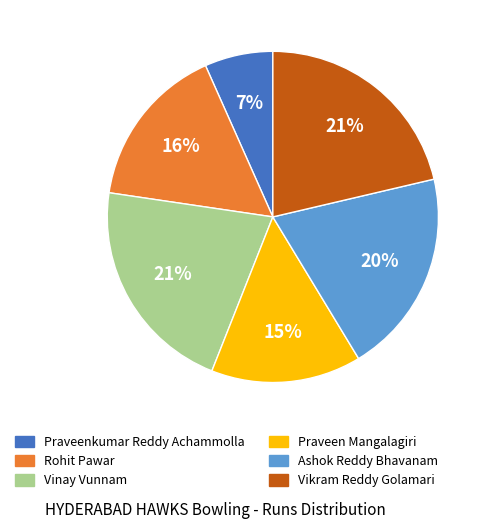

Does any single category account for the majority?

No